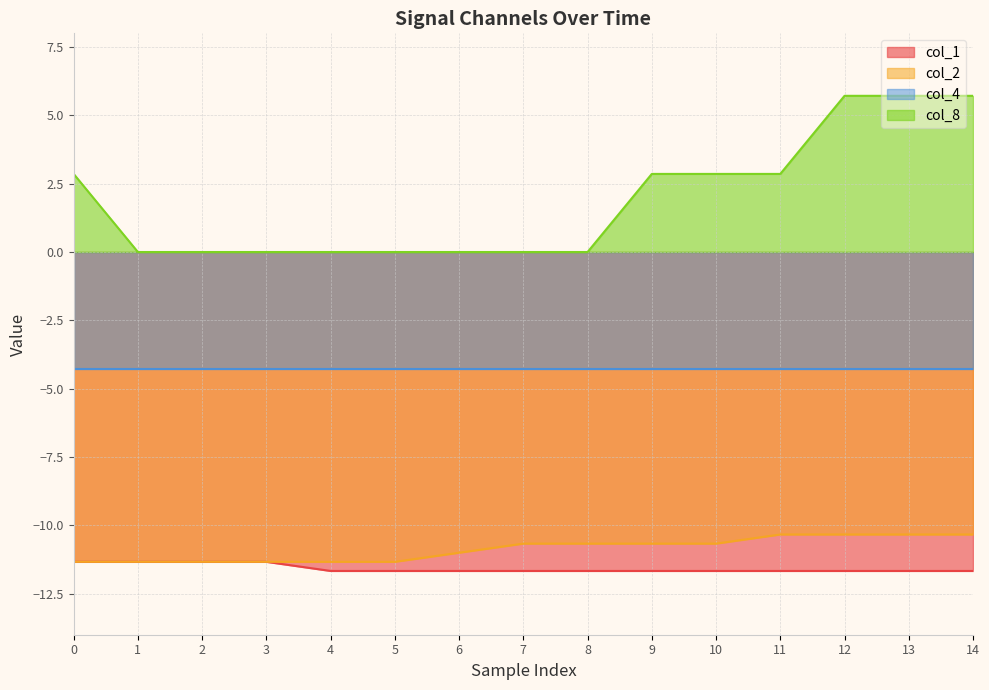

What is the highest value of the col_2 series?

-10.3